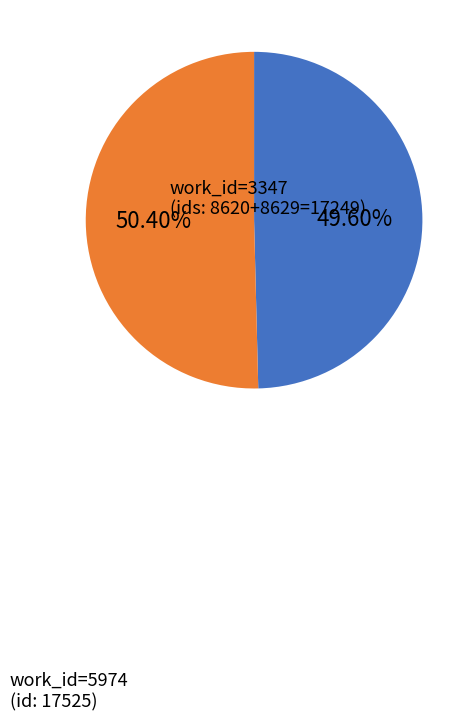

Is there any slice that represents more than half of the pie?

Yes